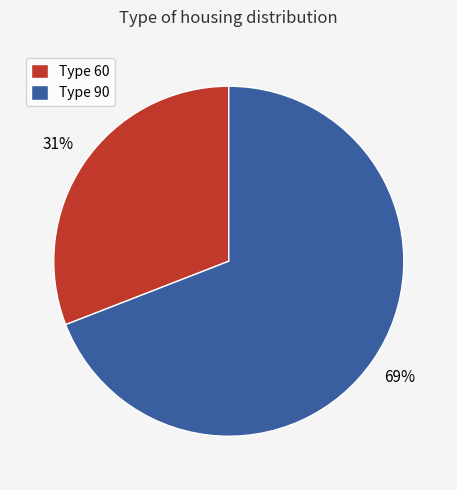

How many segments does this pie chart have?

2